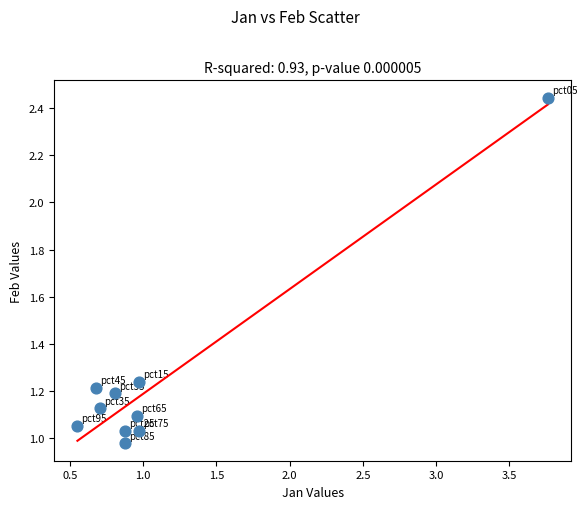

What is the range of X values (max minus min)?

3.2